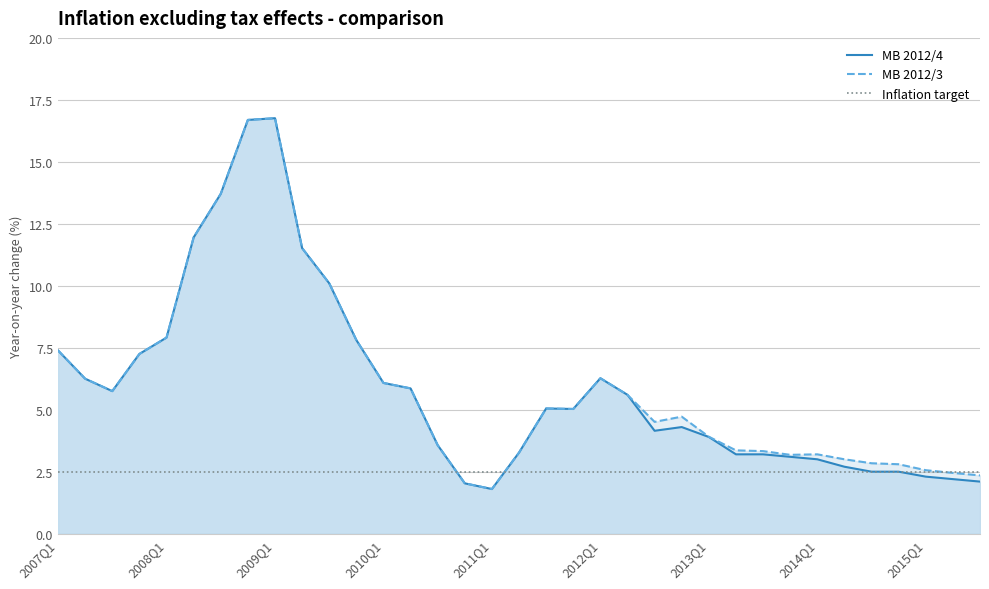

Count the number of data series in this chart.

3